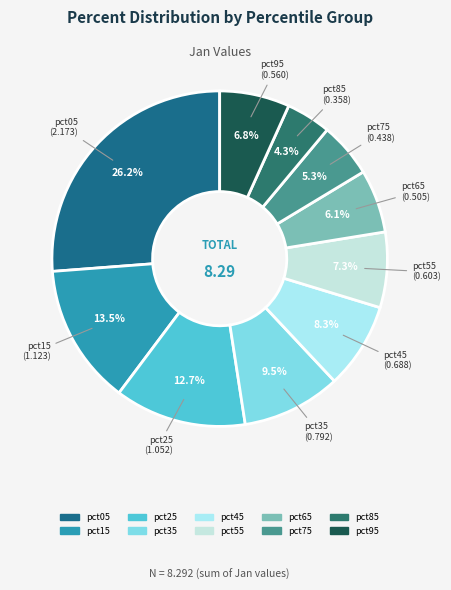

How much of the chart is everything except pct05?

73.8%